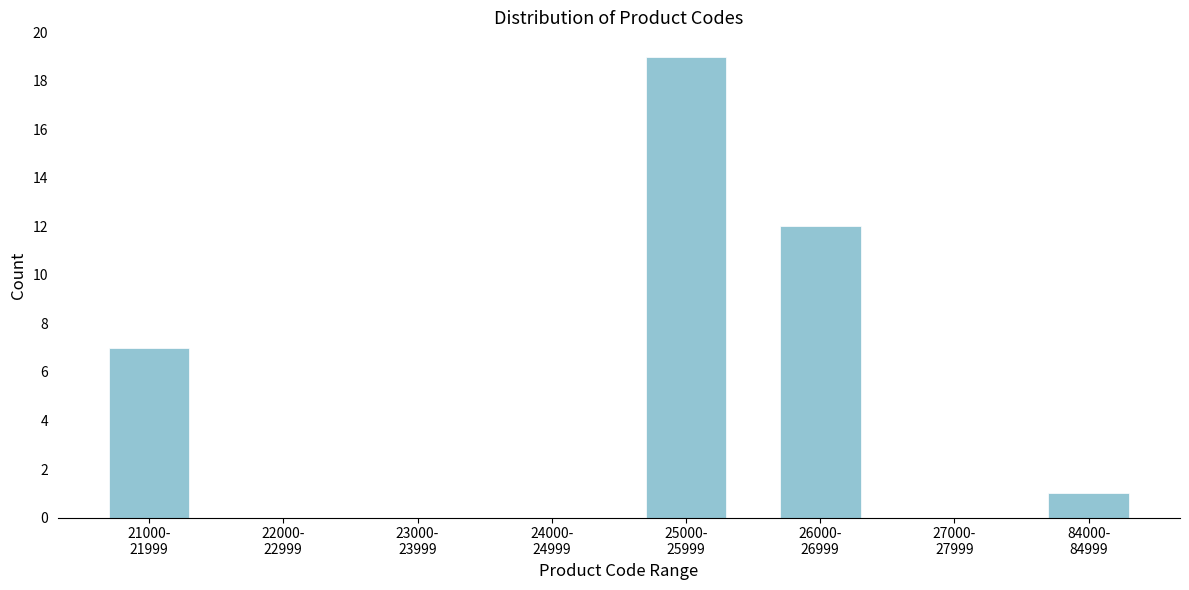

What is the sum of all values?

39